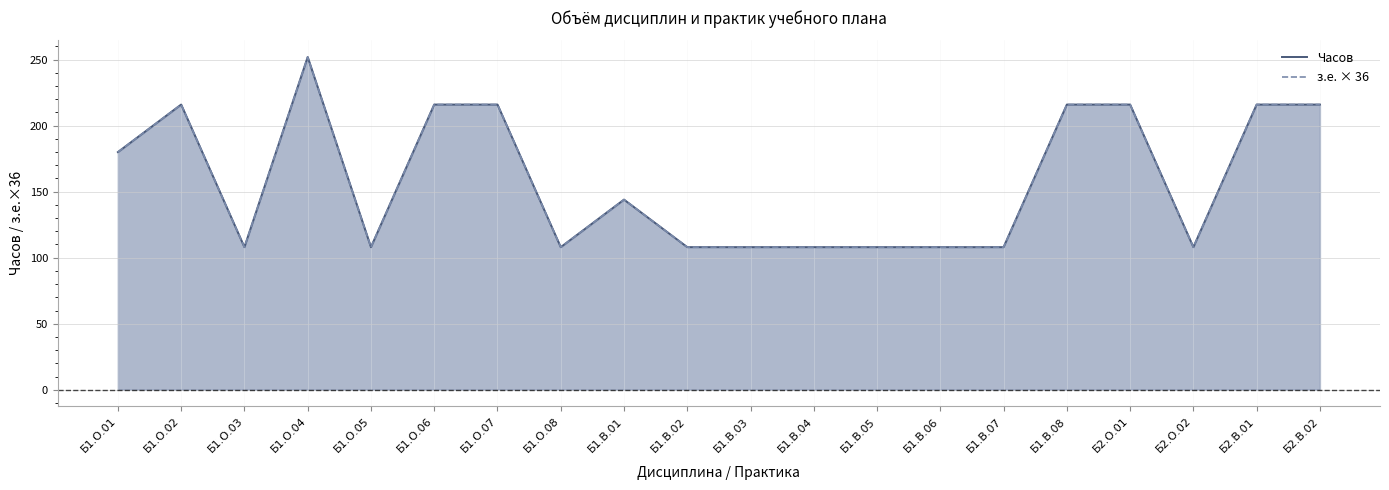

The з.е. × 36 series shows 216 at Б1.В.08. True or false?

True